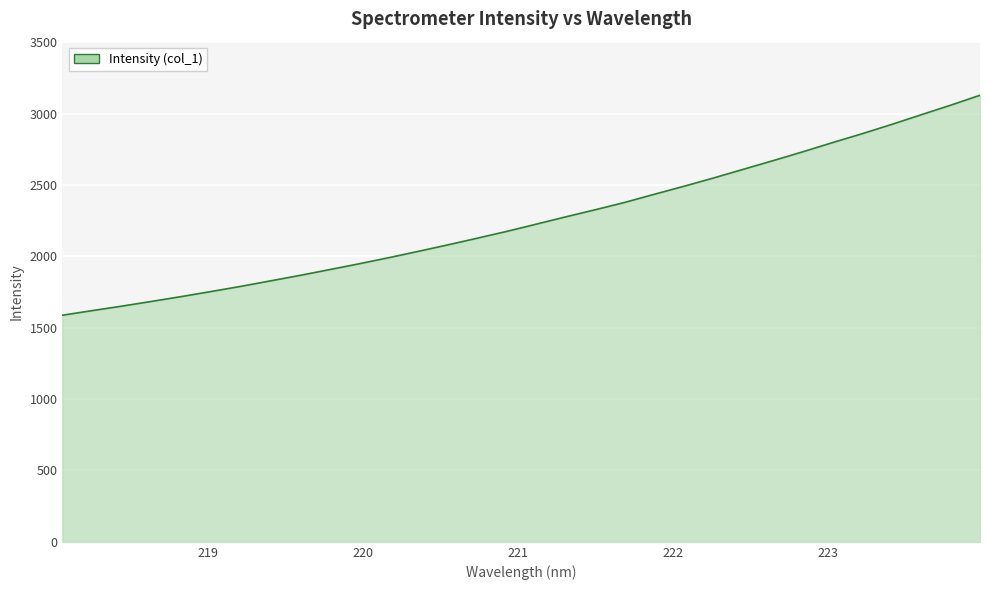

Count the number of categories in the chart.

32